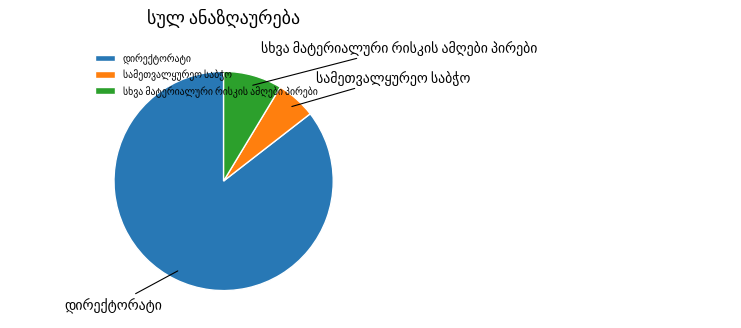

Is there any slice that represents more than half of the pie?

Yes